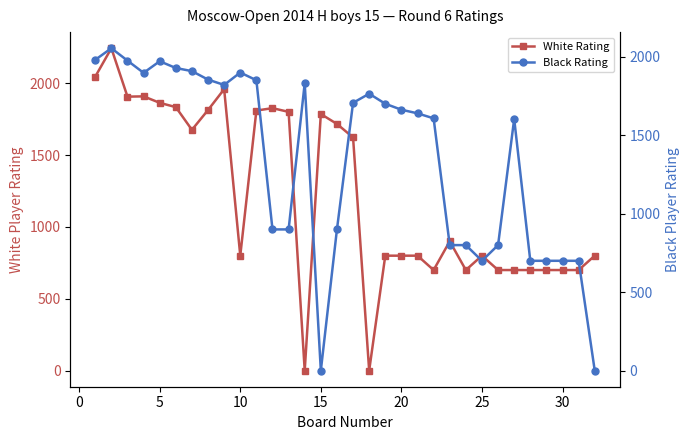

What is the difference between the second highest and minimum values in the Black Rating series?

1981